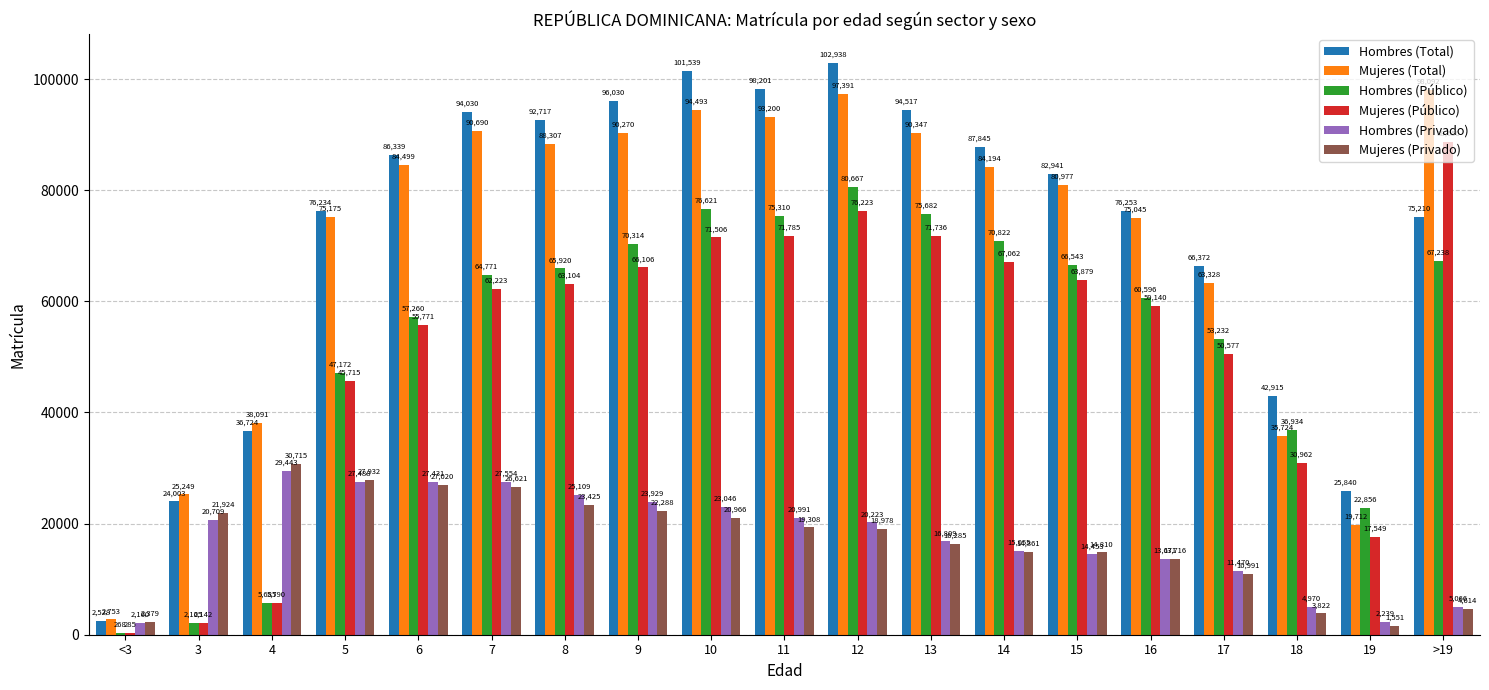

What is the sum of the Hombres (Total) values at 15 and 7?

176971